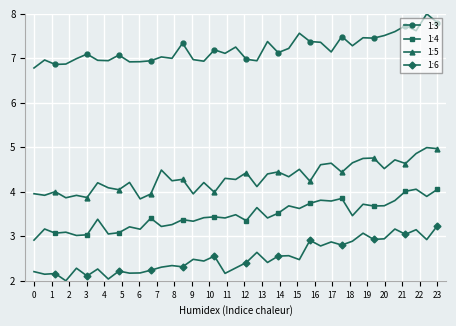

What is the difference between the second highest and minimum values in the 1:6 series?

1.2